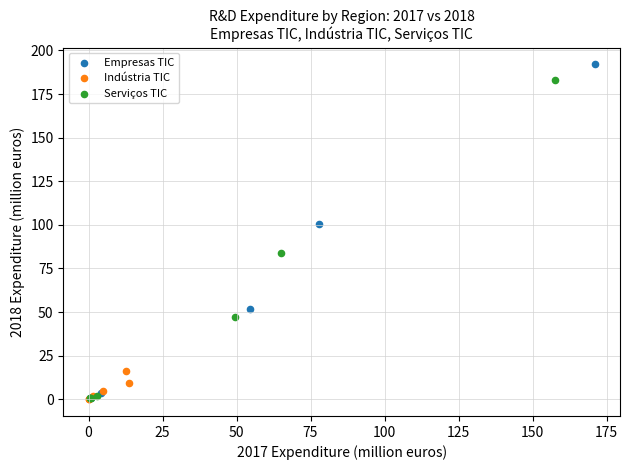

Which series has the widest spread of Y values?

Empresas TIC